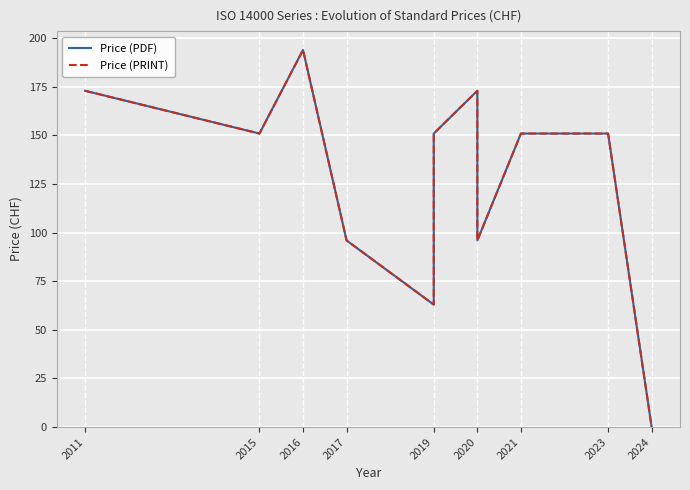

Is the value of Price (PRINT) at 2016 greater than the value of Price (PDF) at 2020?

Yes